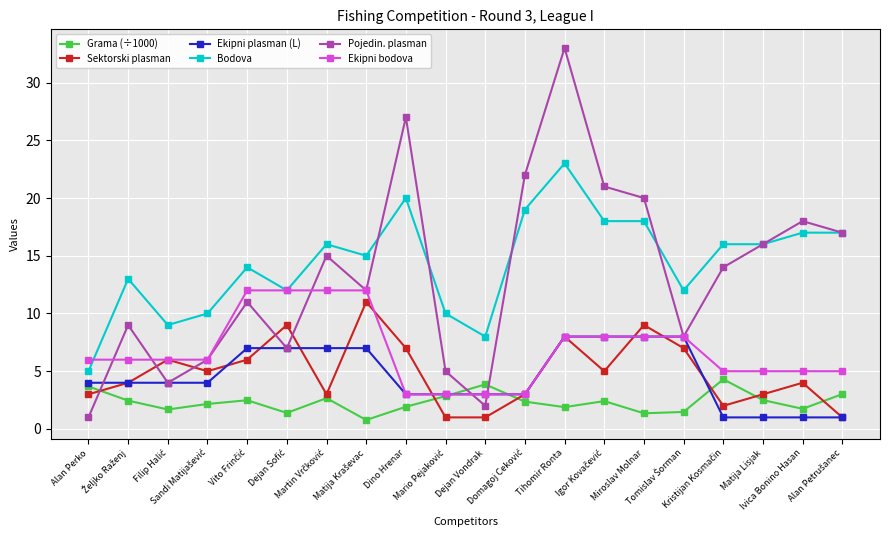

Count the number of categories in the chart.

20